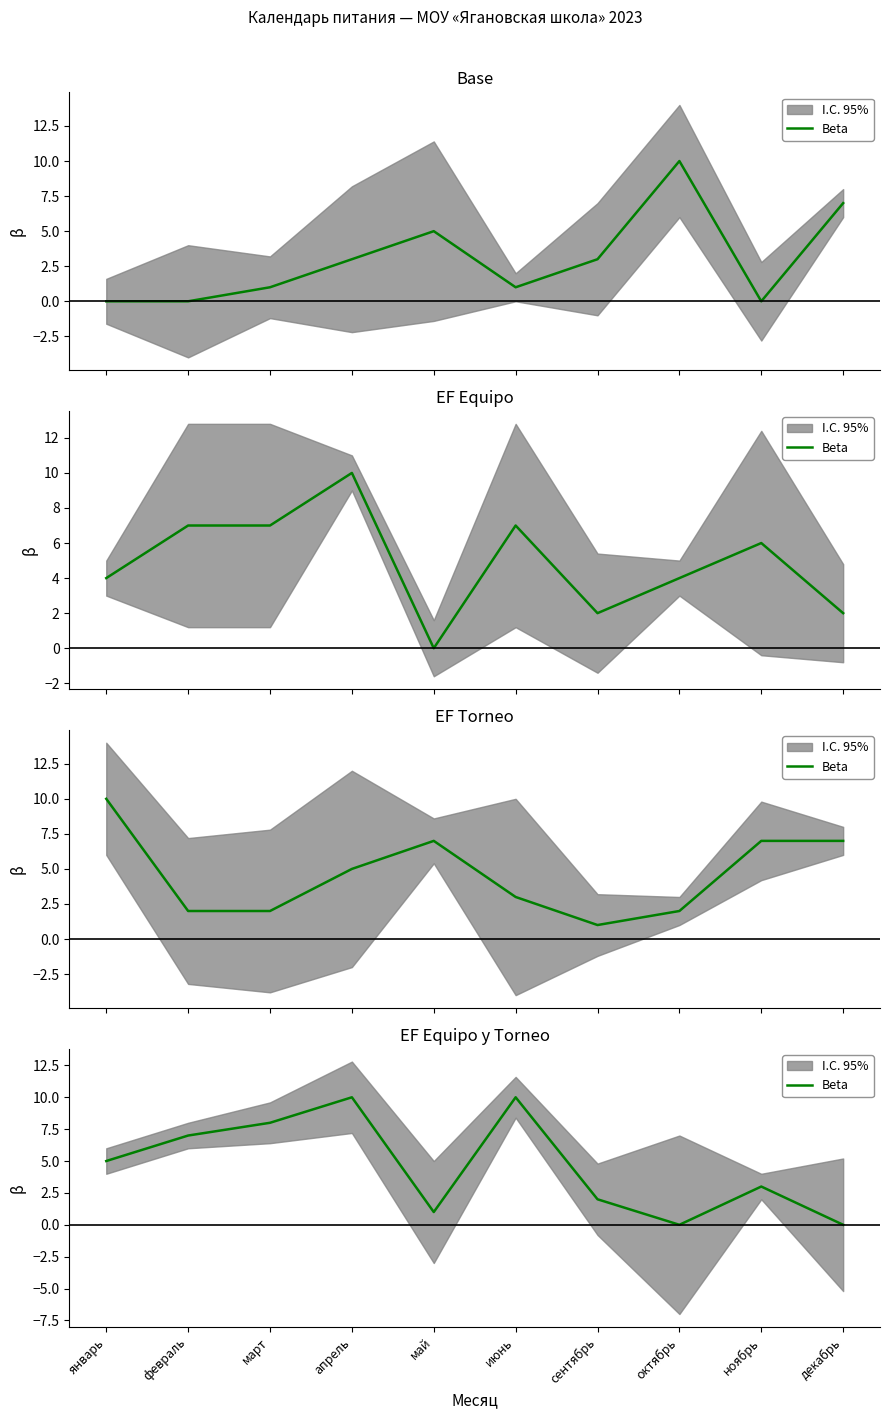

How many values are between 1 and 8?

6